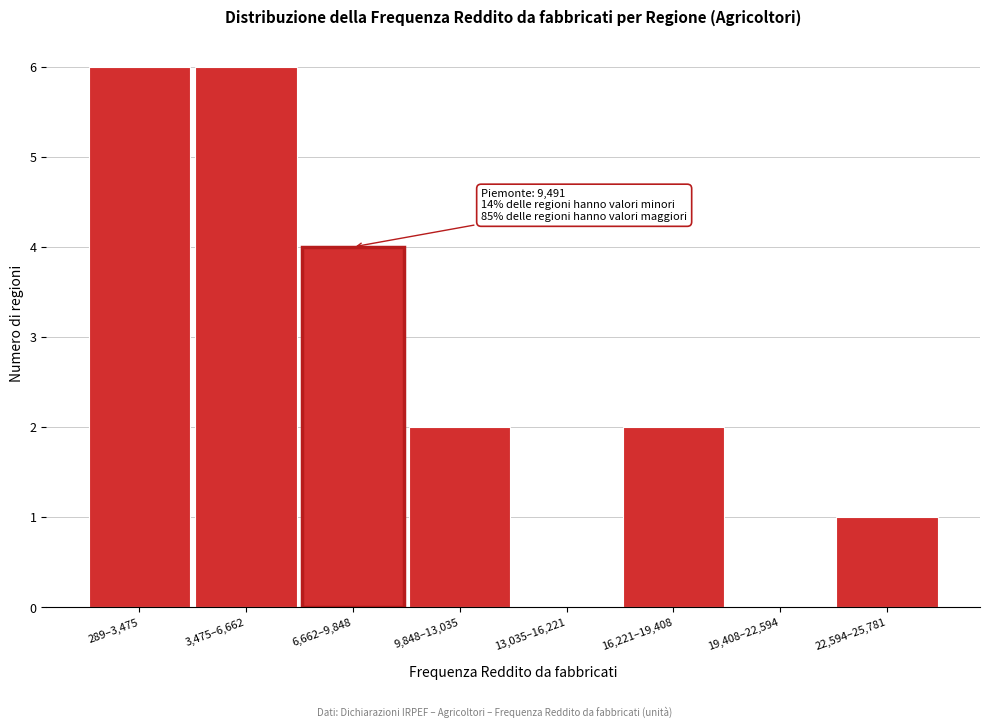

Reading right to left, transcribe all the data shown in this chart.

22,594–25,781=1	19,408–22,594=0	16,221–19,408=2	13,035–16,221=0	9,848–13,035=2	6,662–9,848=4	3,475–6,662=6	289–3,475=6